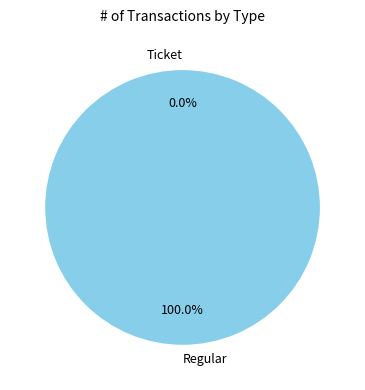

To the nearest percent, what is the difference between the largest and smallest slice percentages?

100%